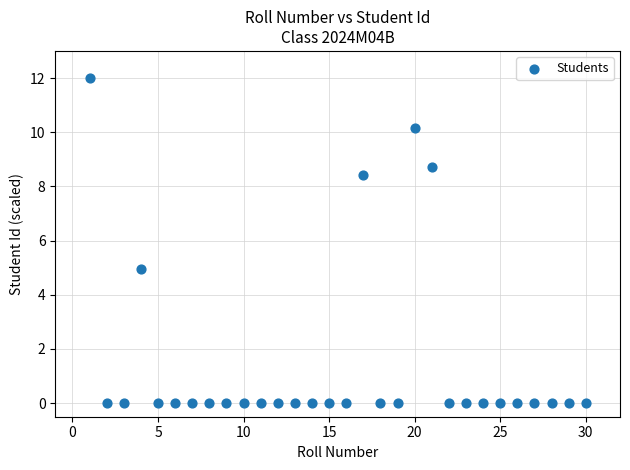

What Y value in the scatter plot is closest to 6?

5.0